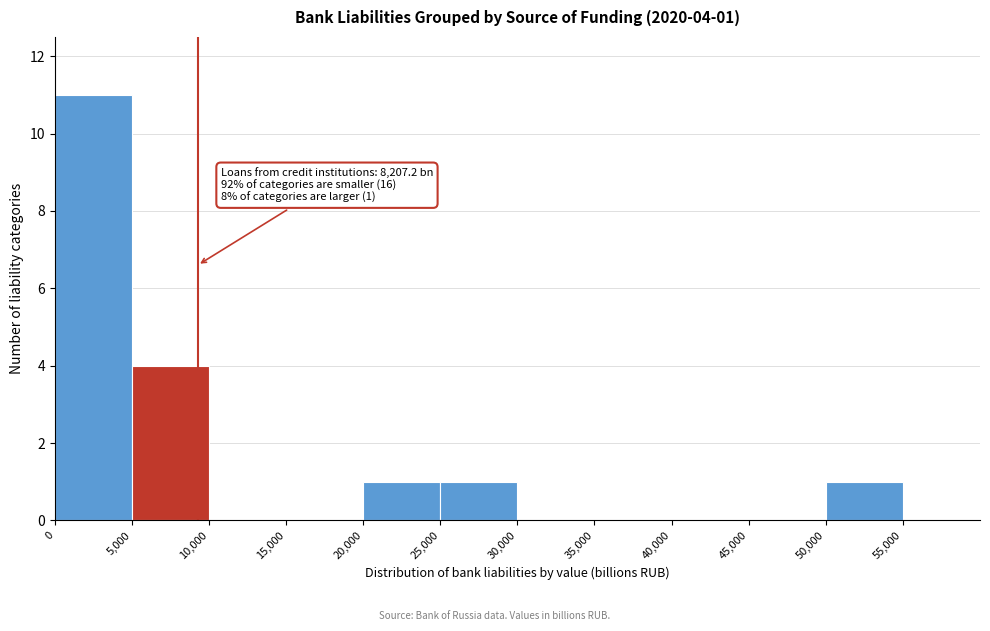

Which range on the x-axis has the tallest bar?

0 to 5000